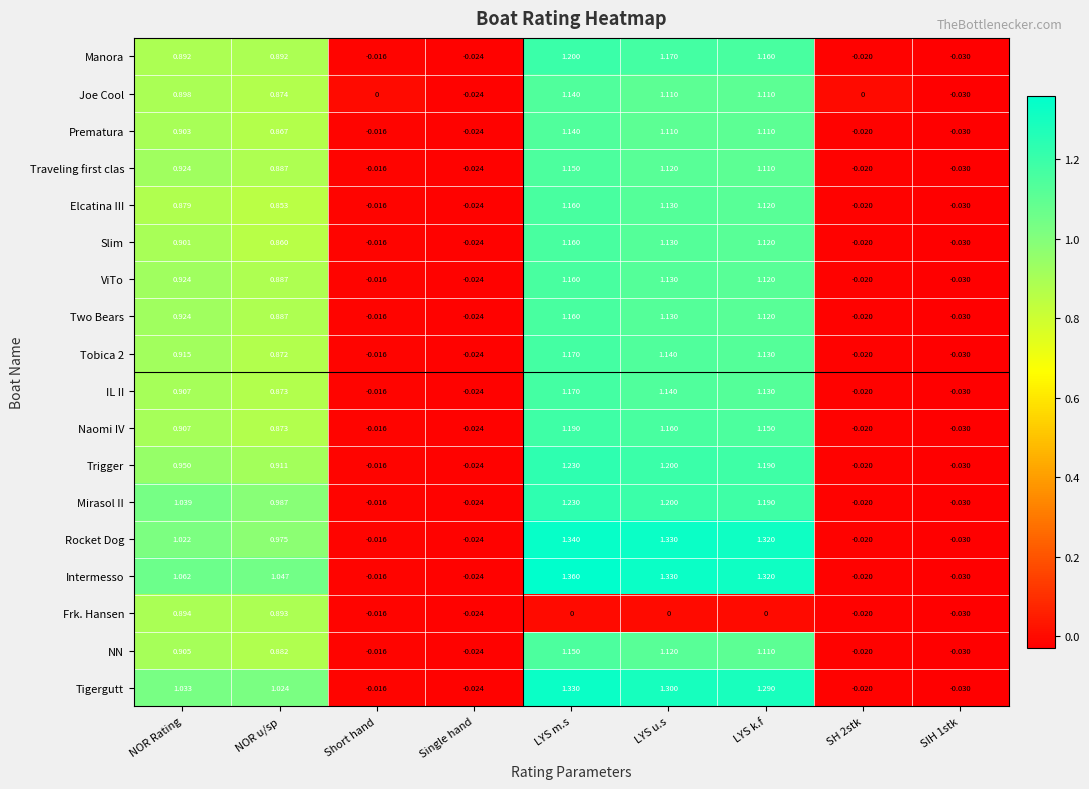

Which category has the highest value in the IL II series?

LYS m.s